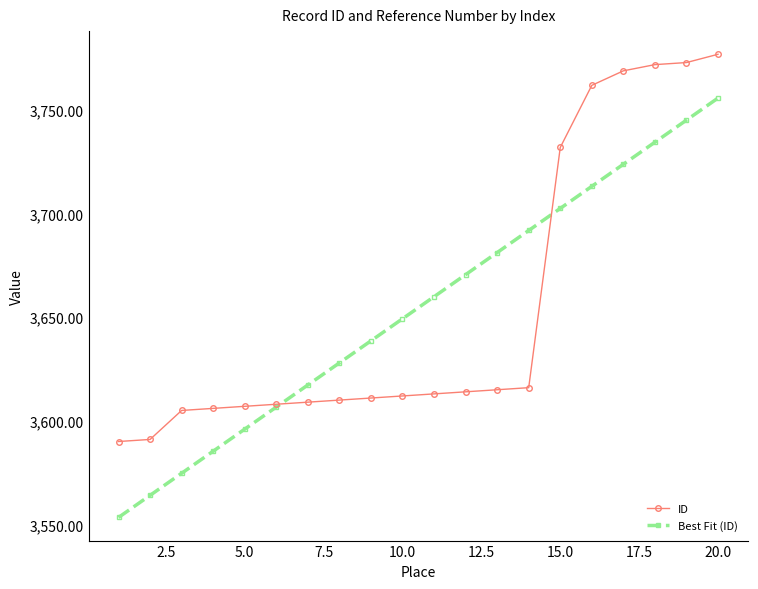

What is the value of the Best Fit (ID) point at the 4th from the left?

3585.3